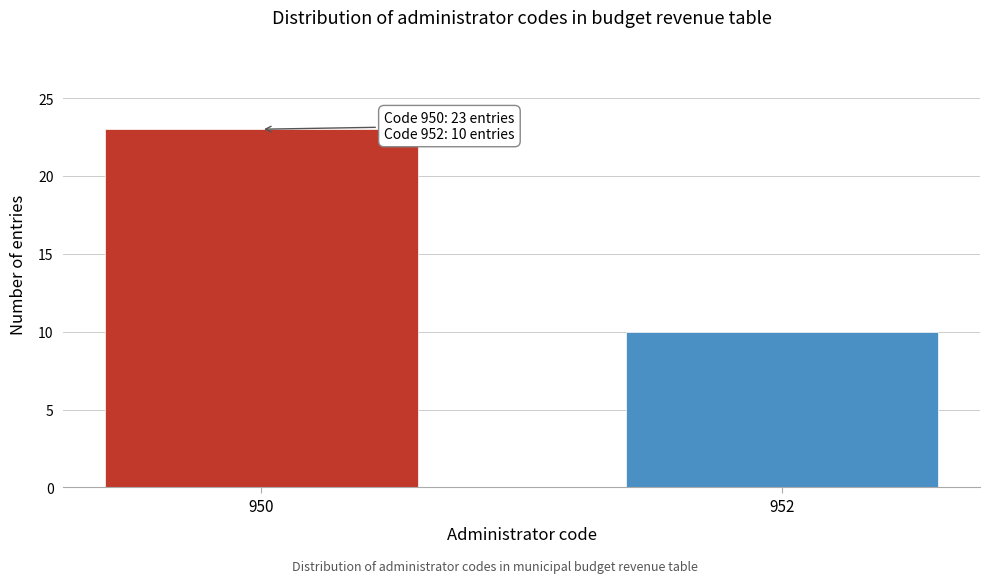

Reading left to right, transcribe all the data shown in this chart.

23	10